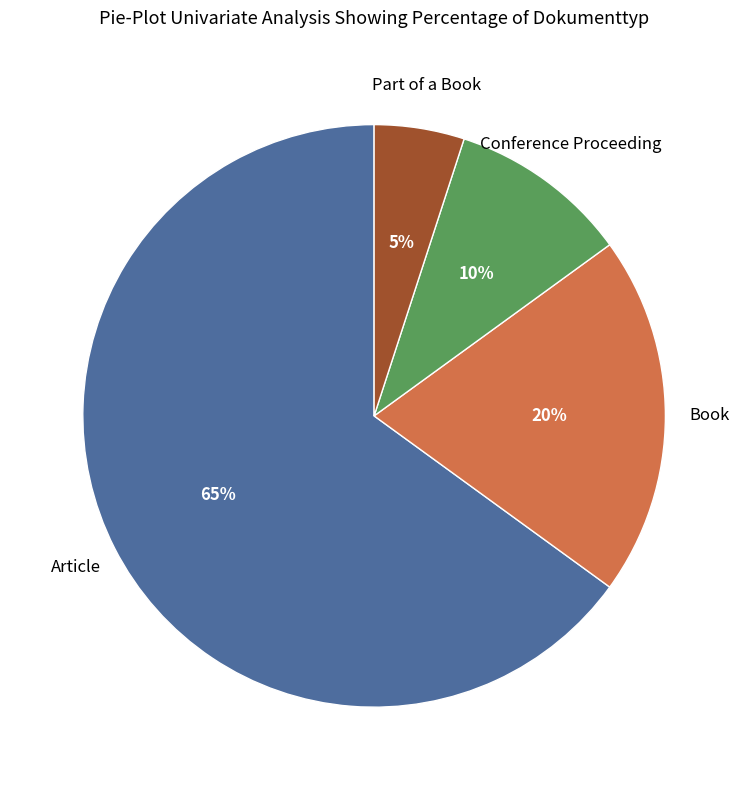

Is it true that Part of a Book is 5% of the pie?

True